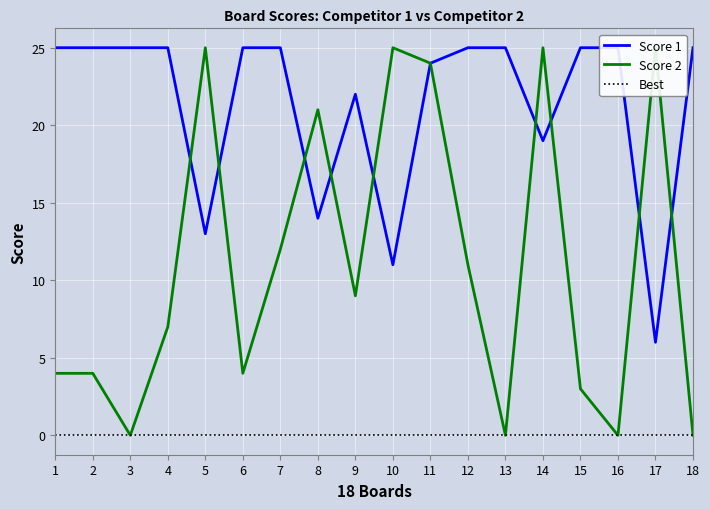

What is the difference between the maximum and second lowest values in the Score 2 series?

25